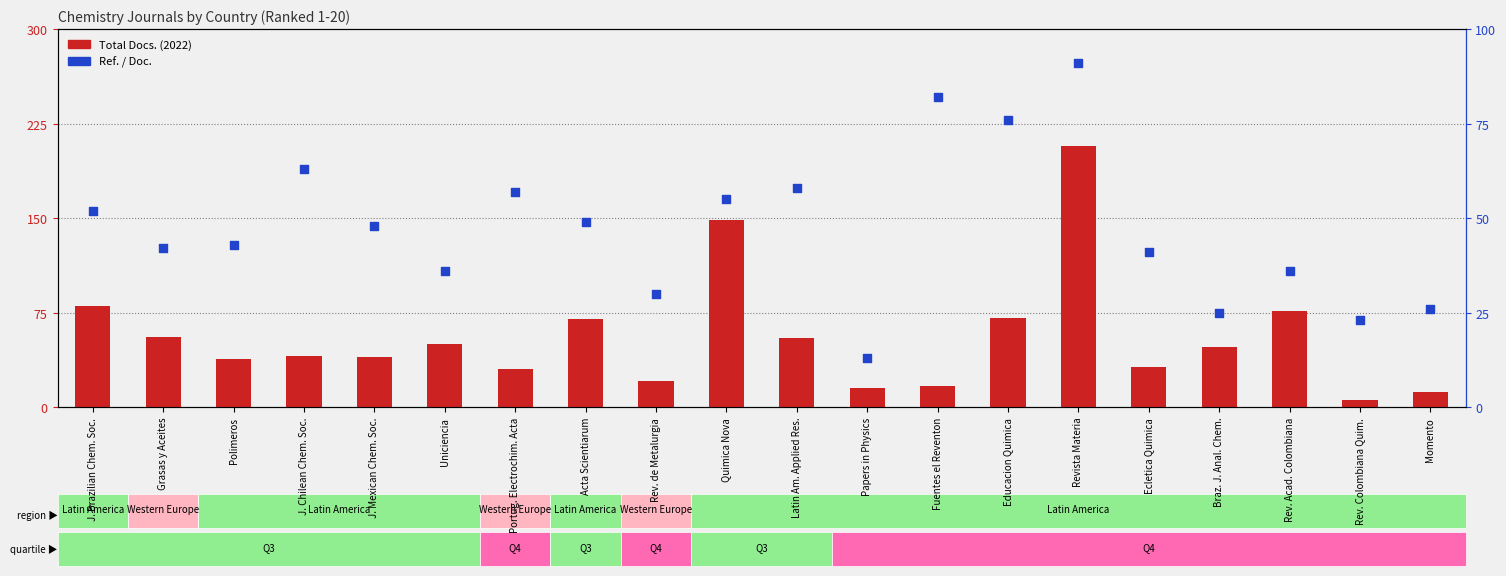

At how many categories does at least one series exceed 65?

7